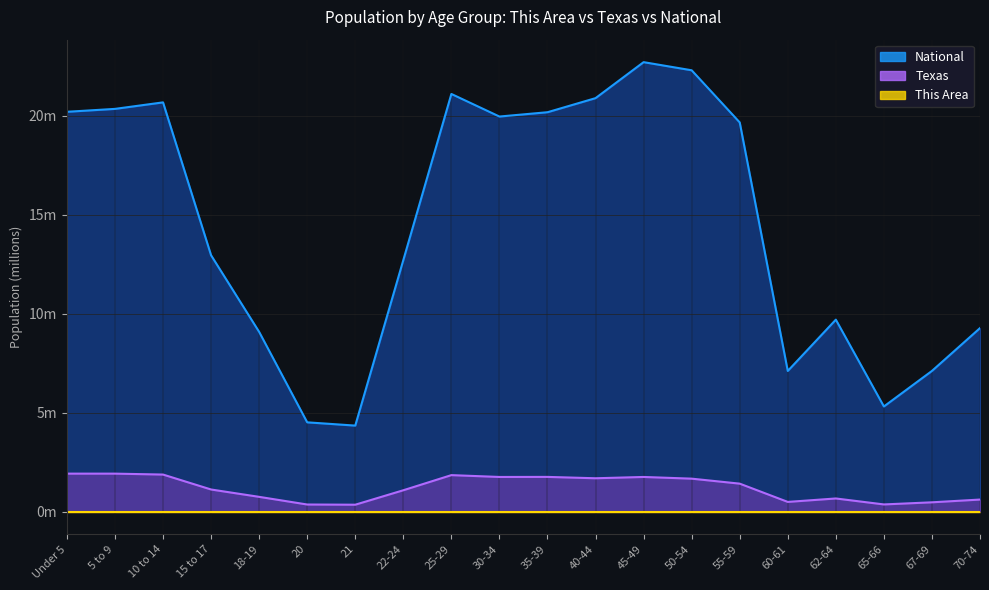

At which label does National reach its minimum?

21